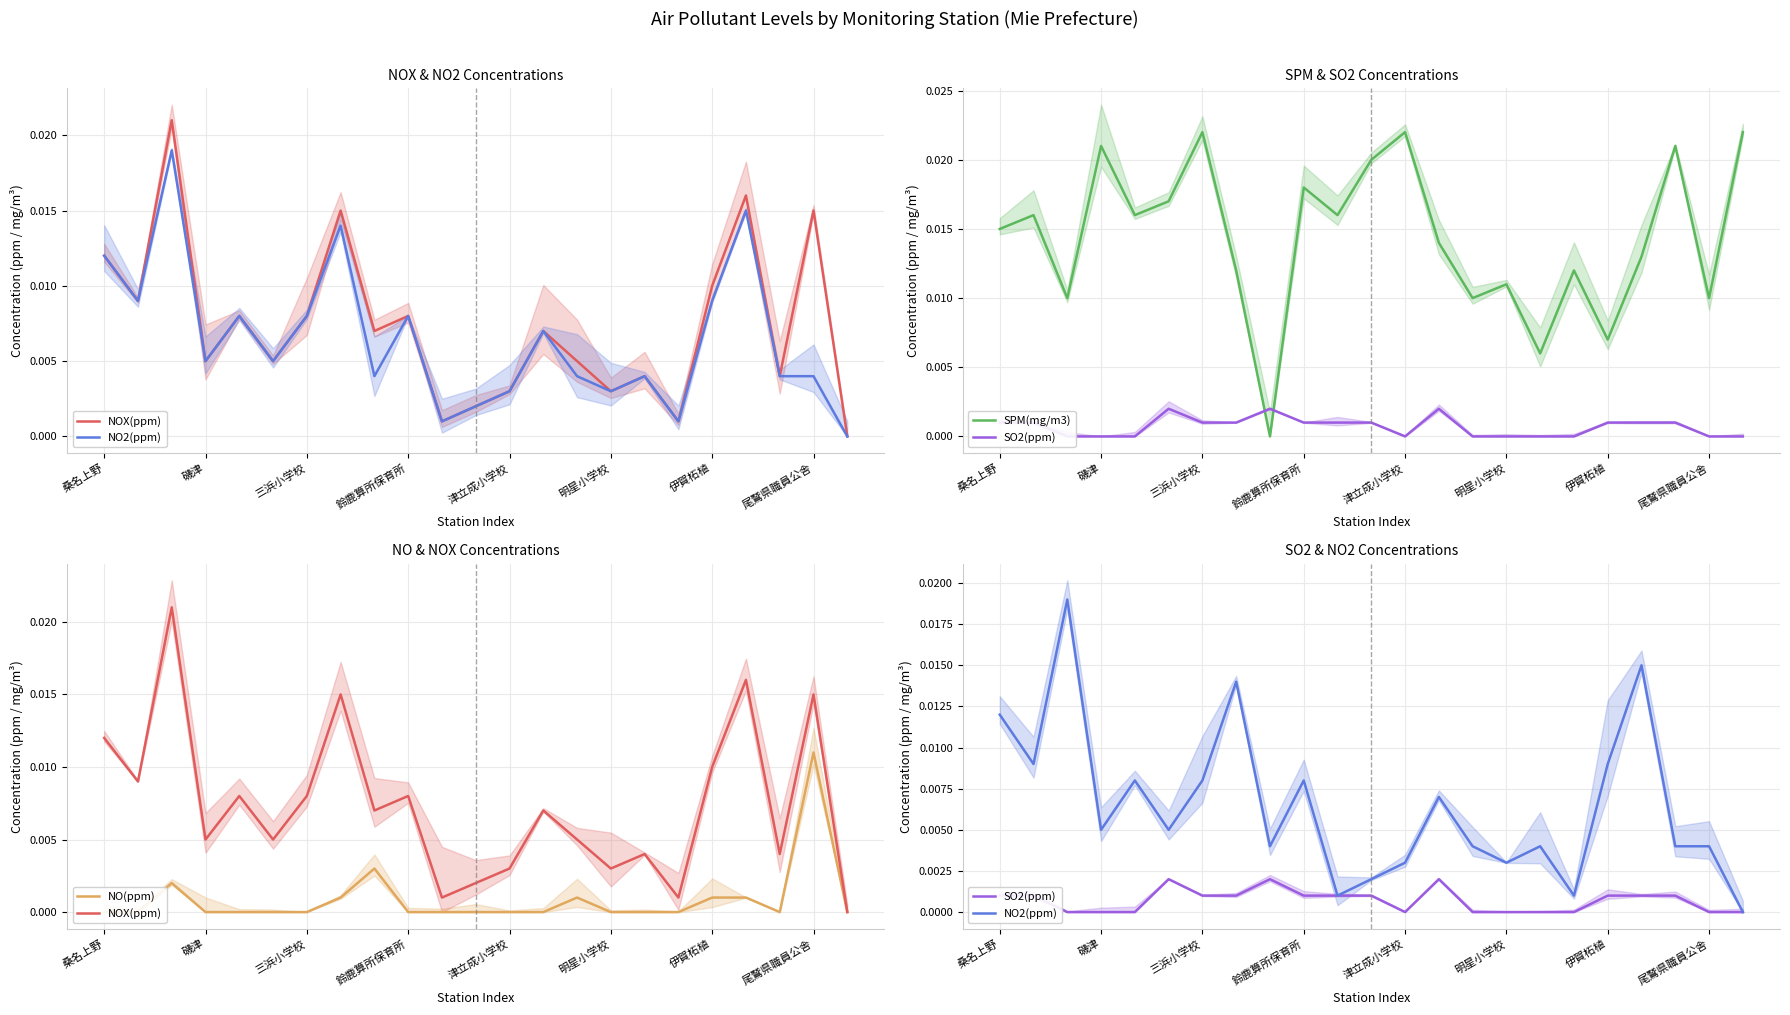

Rank the series at 明星小学校 from lowest to highest value.

NO(ppm), SO2(ppm), NOX(ppm), NO2(ppm), SPM(mg/m3)